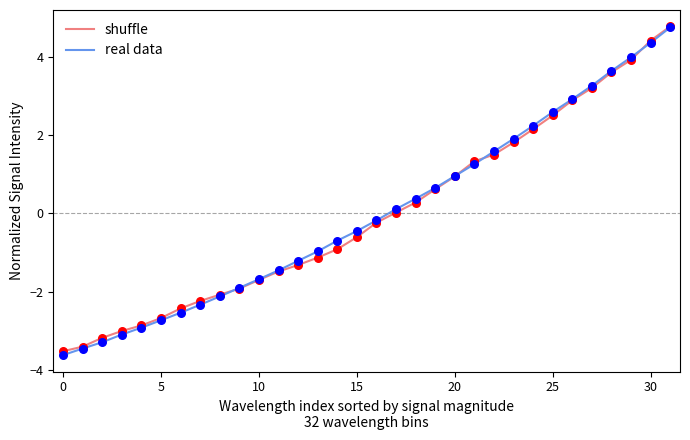

Which series has the largest range (max minus min)?

real data